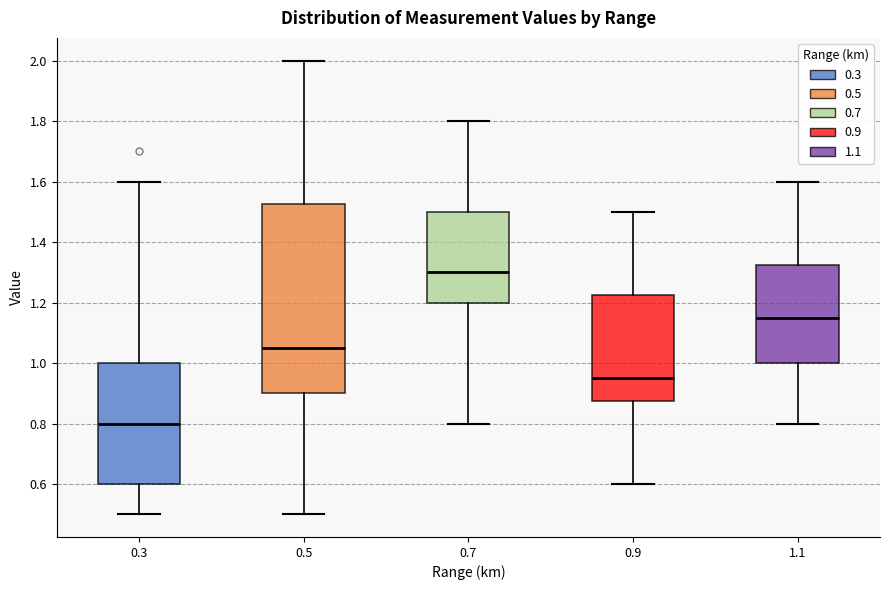

Which box's median line is the highest?

0.7